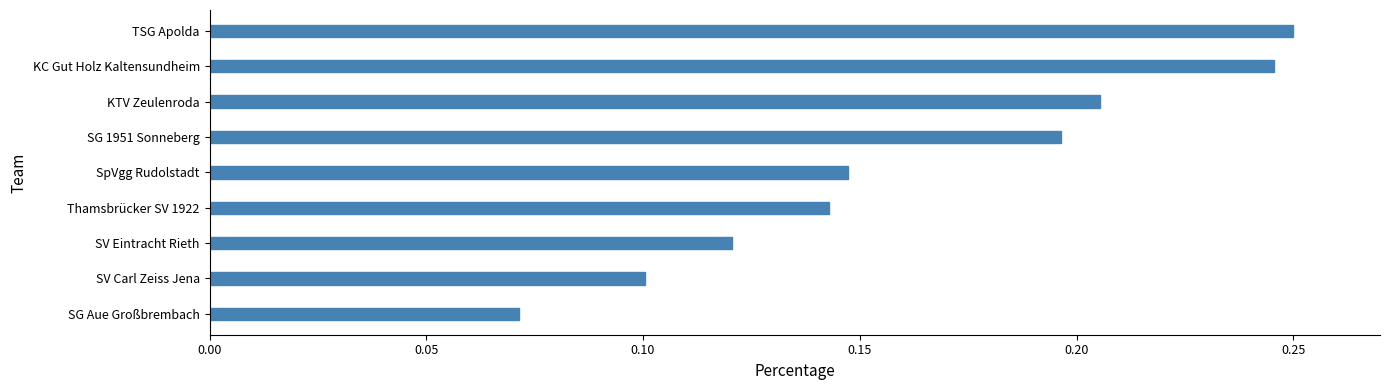

How many data points does each series have?

9